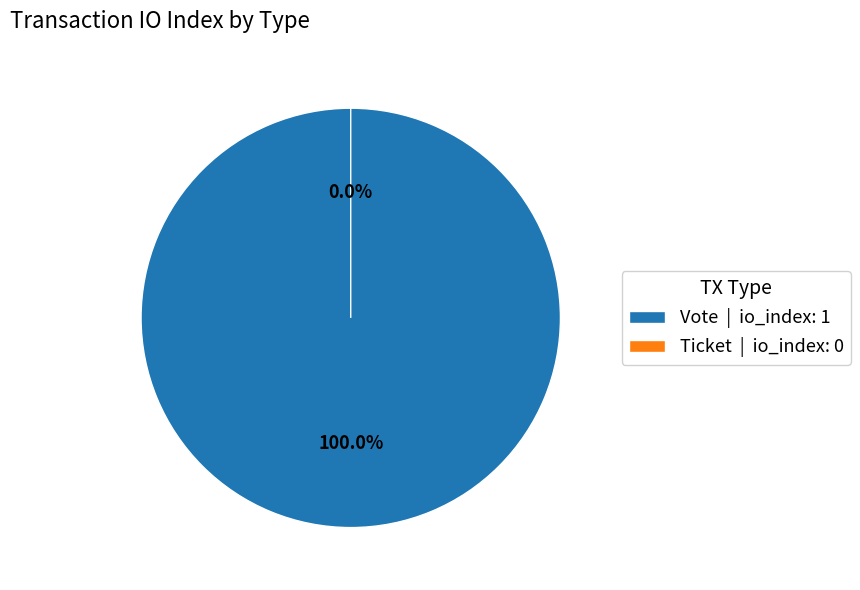

To the nearest percent, what is the average slice percentage?

50%